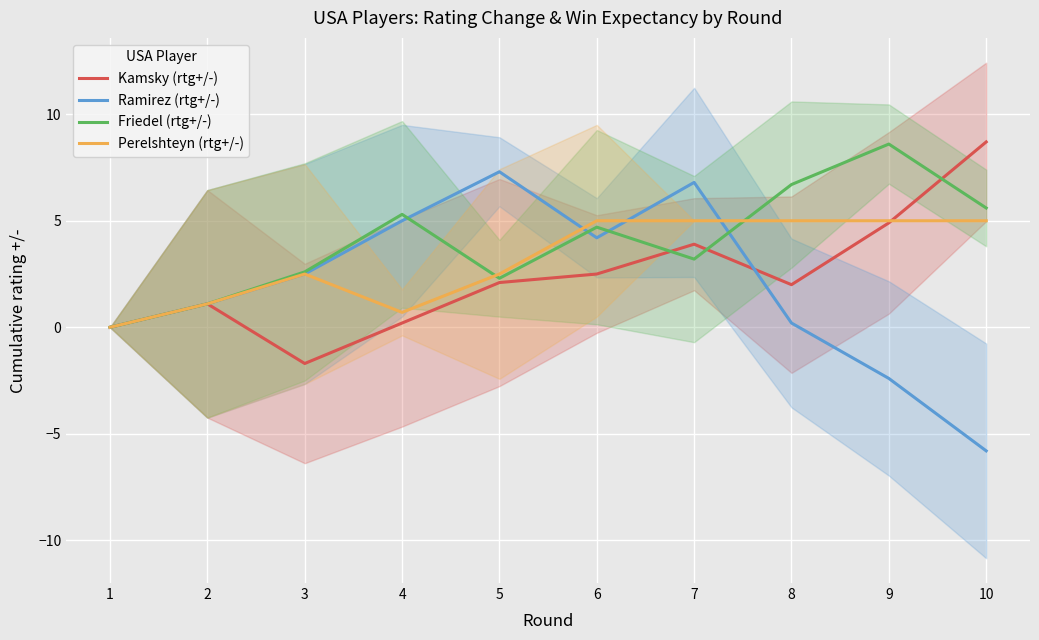

What are all the series names shown in the legend?

Kamsky (rtg+/-), Ramirez (rtg+/-), Friedel (rtg+/-), Perelshteyn (rtg+/-)